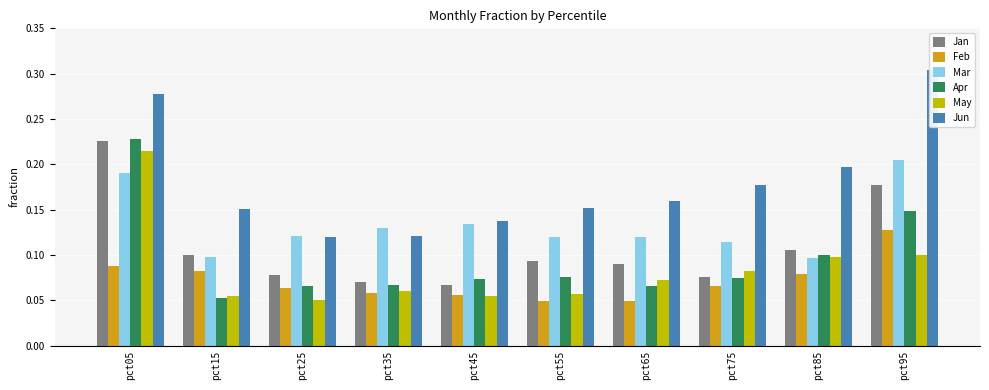

The value of Jan at pct65 is 0.1. True or false?

False